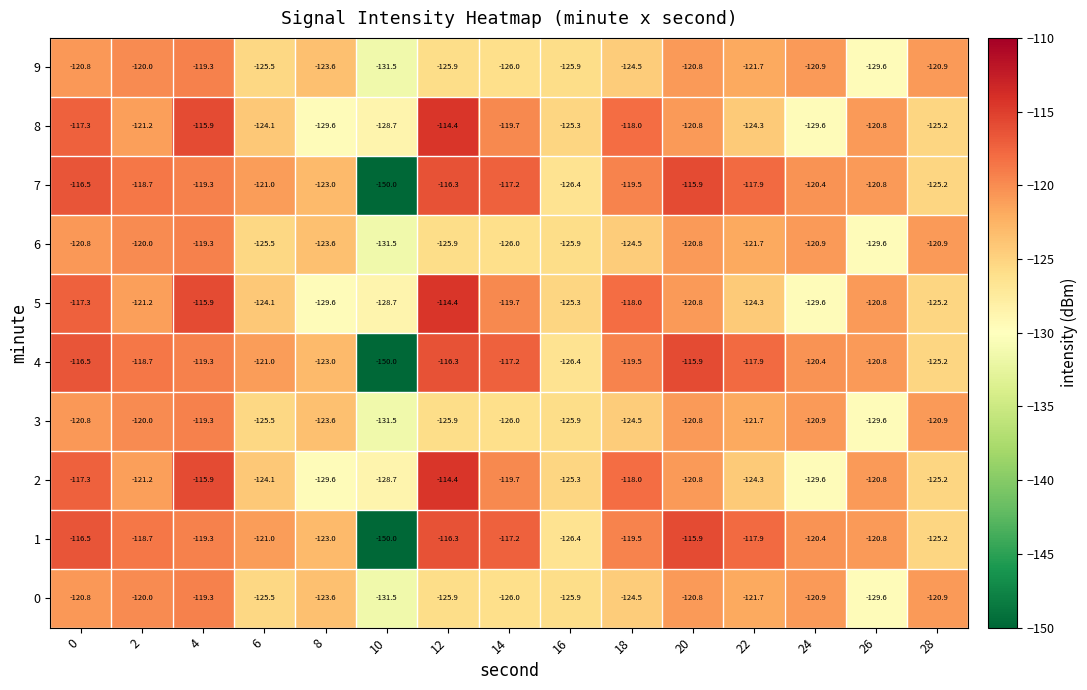

What is the spread (max minus min) of values at 18?

6.5